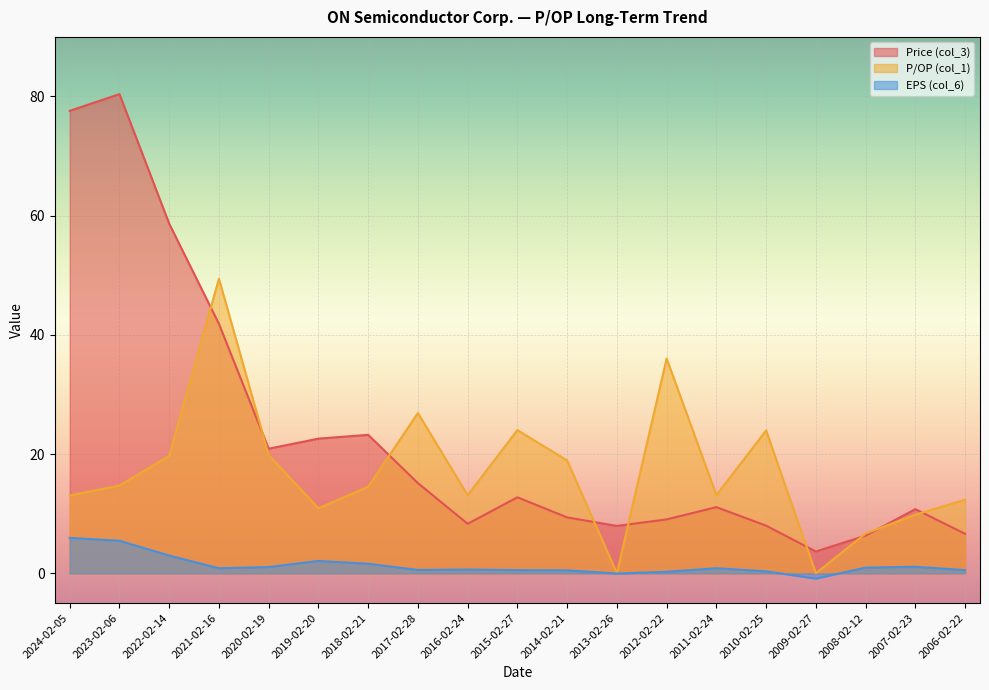

How many interior local peaks does the P/OP (col_1) series have?

5